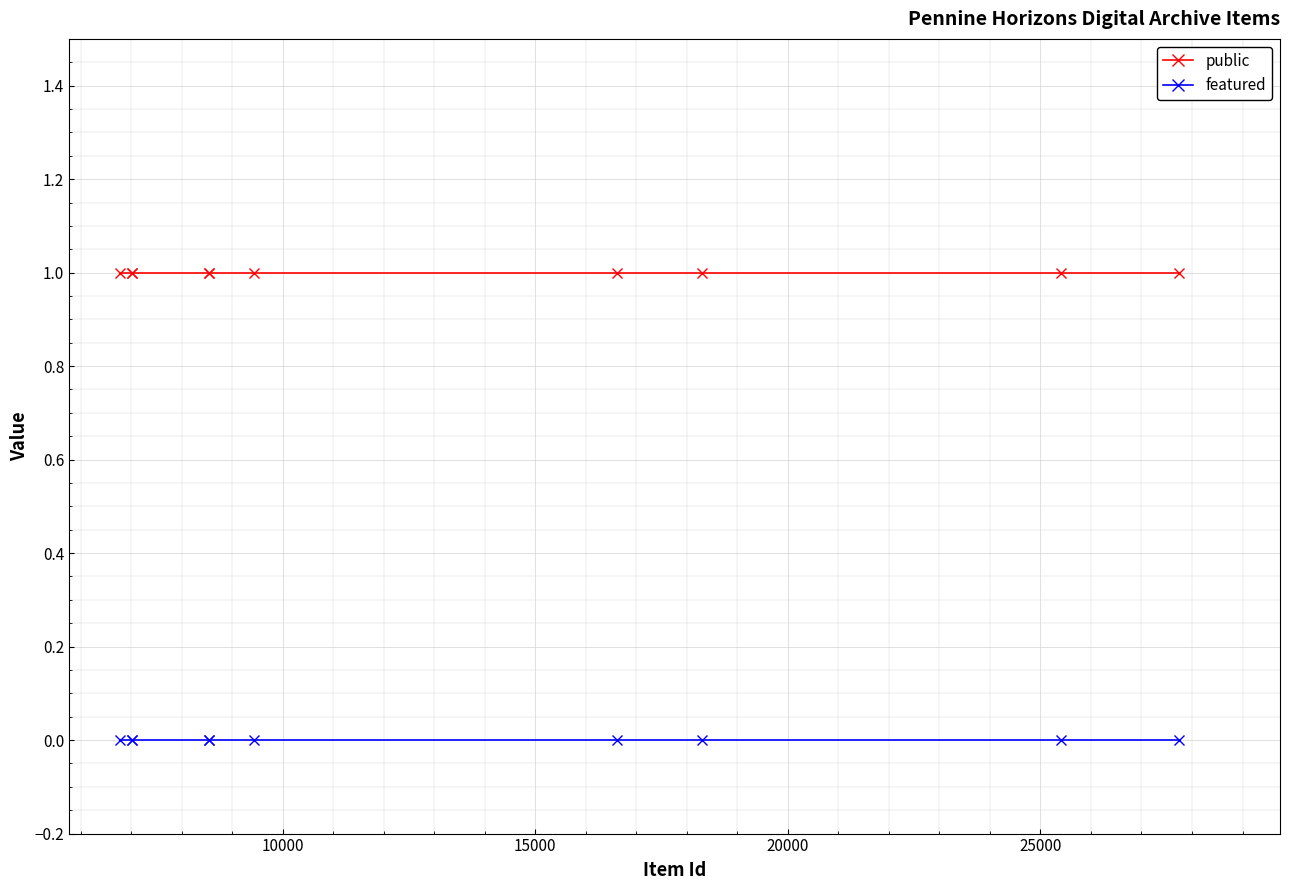

Does the chart display data point markers on the line(s)?

Yes